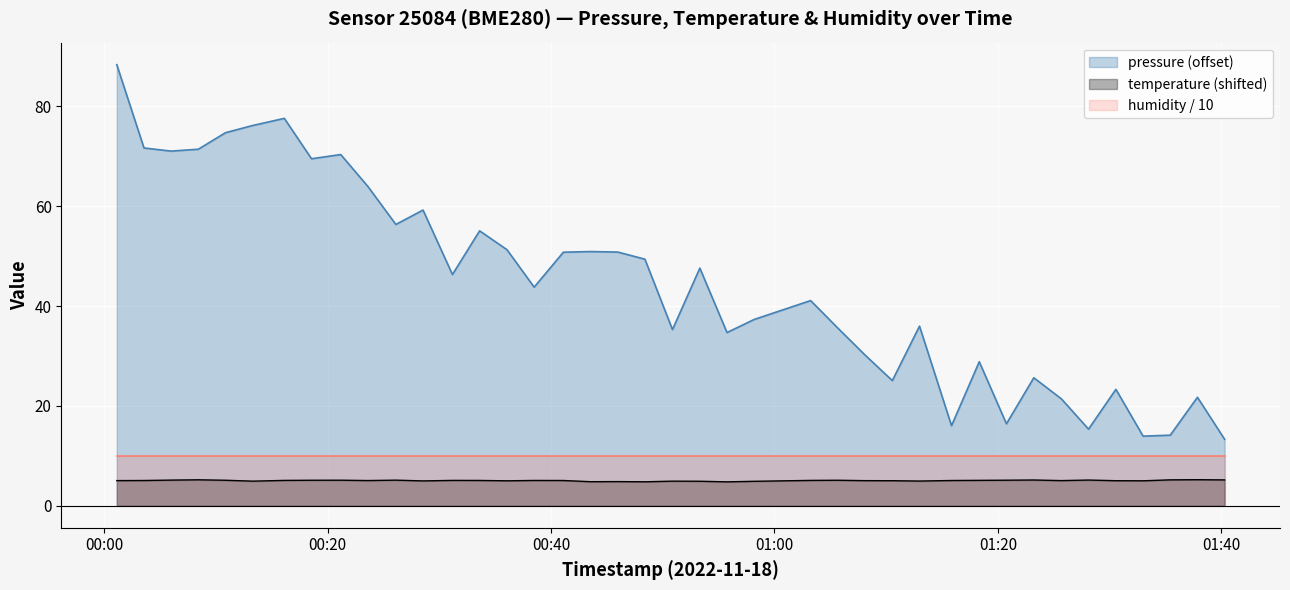

How many series are shown in this chart?

3